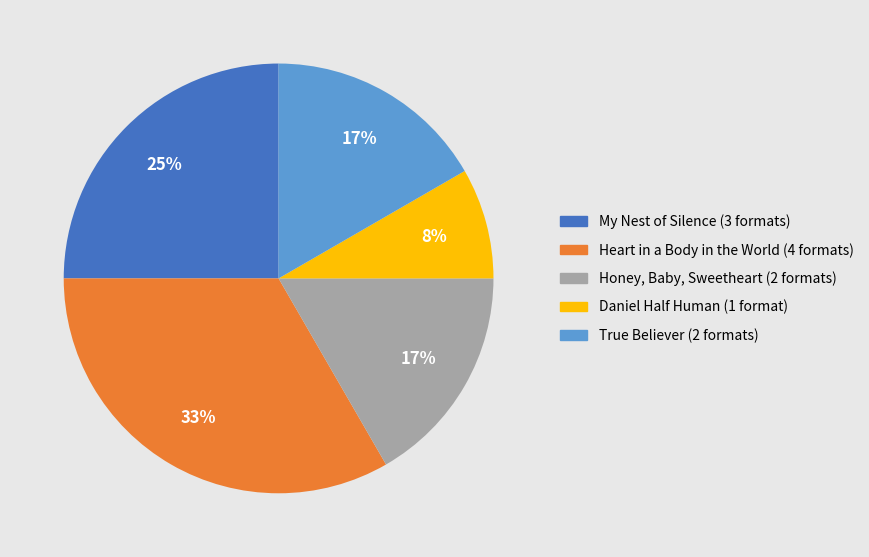

To the nearest percent, what is the difference between the largest and smallest slice percentages?

25%